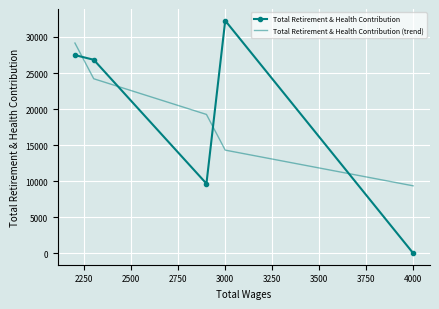

After their last crossing, which series has the higher values: Total Retirement & Health Contribution or Total Retirement & Health Contribution (trend)?

Total Retirement & Health Contribution (trend)